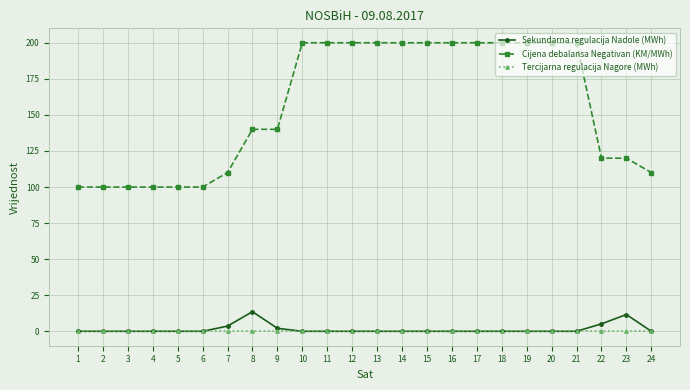

Which series has the widest spread of values?

Cijena debalansa Negativan (KM/MWh)